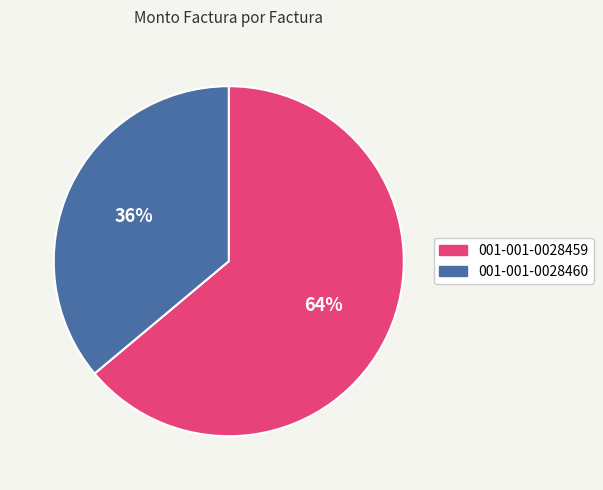

Do 001-001-0028460 and 001-001-0028459 together represent more than half of the pie?

Yes